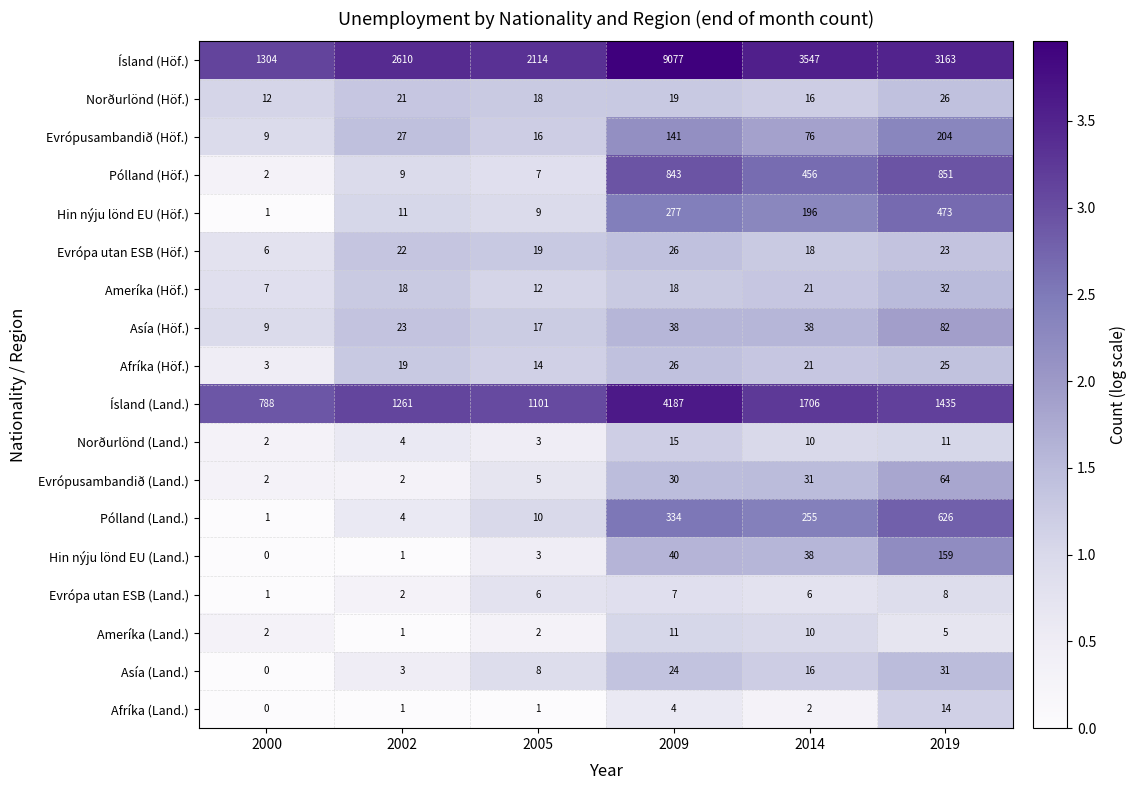

How many Ameríka (Land.) values are between 2 and 10?

4